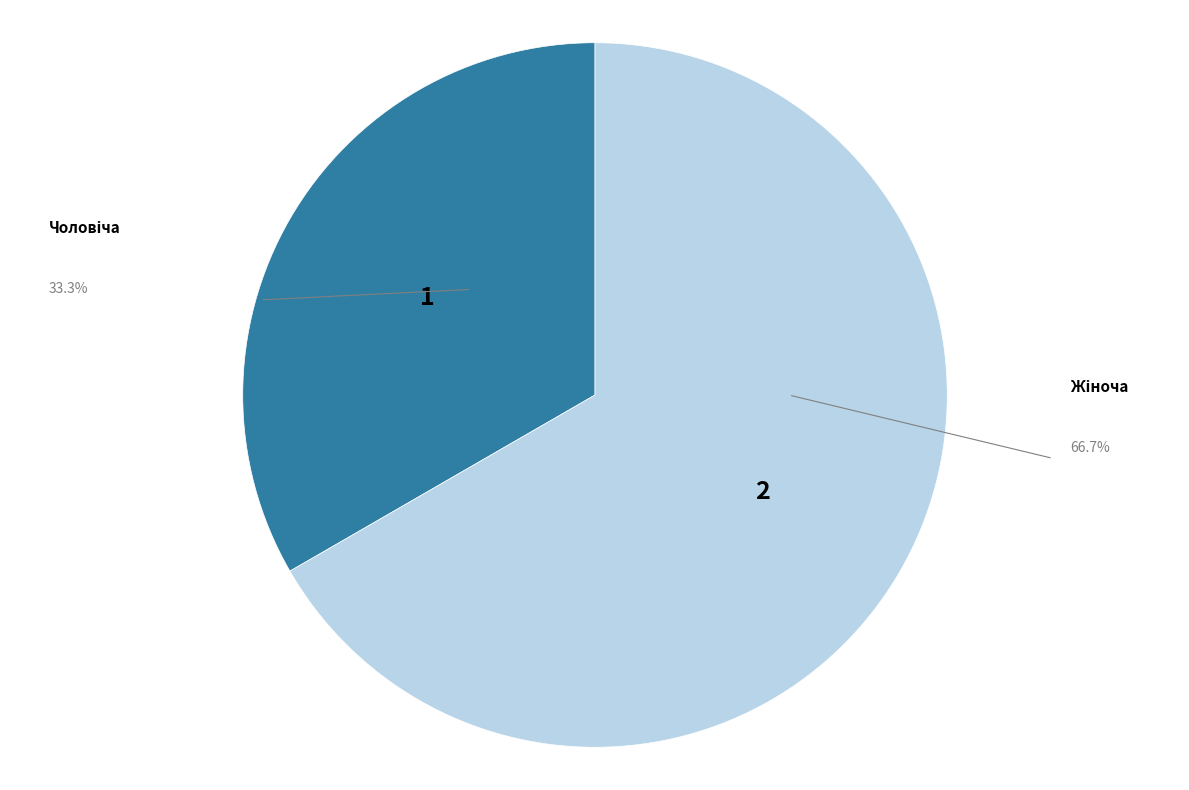

Does any single category account for the majority?

Yes